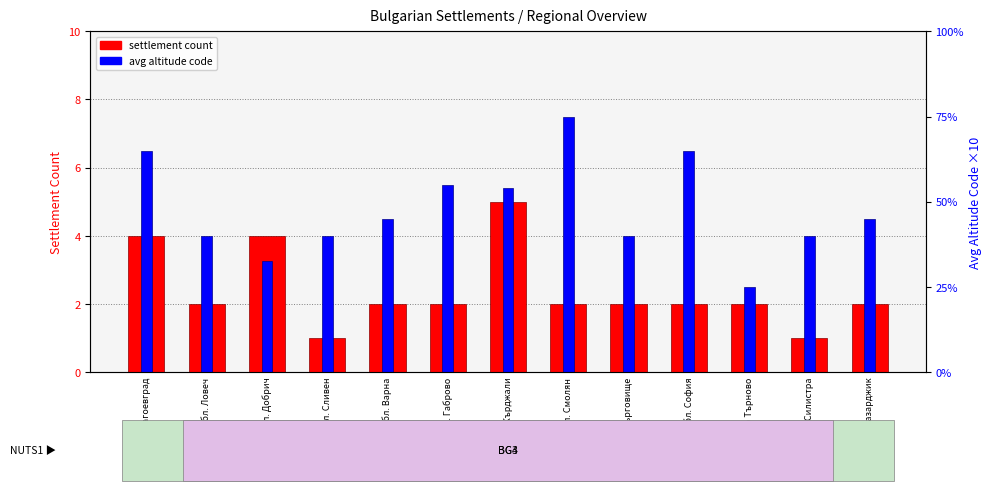

How many groups of bars are there?

13